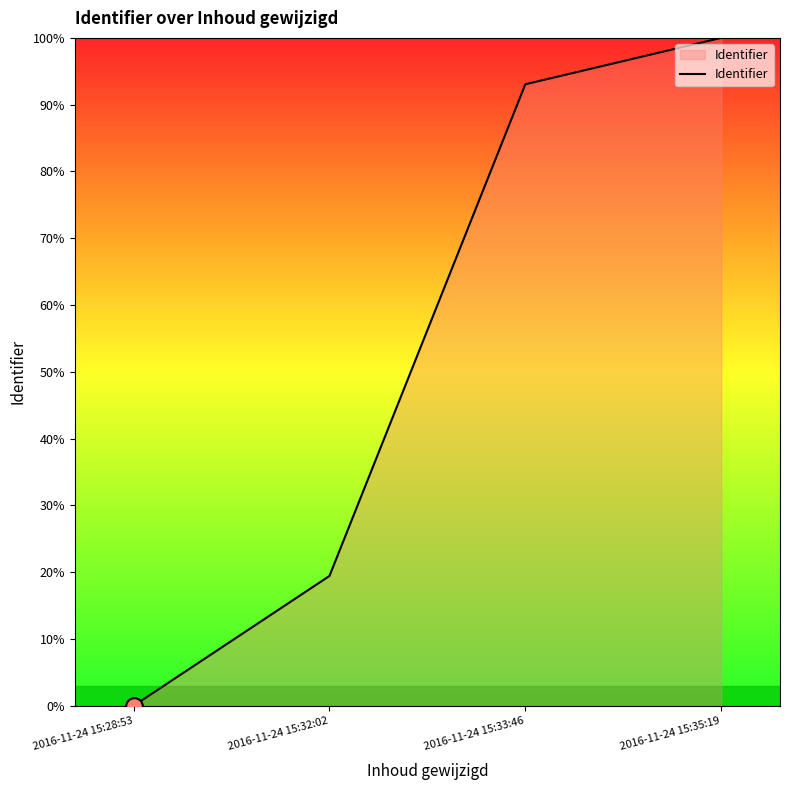

What is the sum of the values at 2016-11-24 15:28:53 and 2016-11-24 15:32:02?

19.4